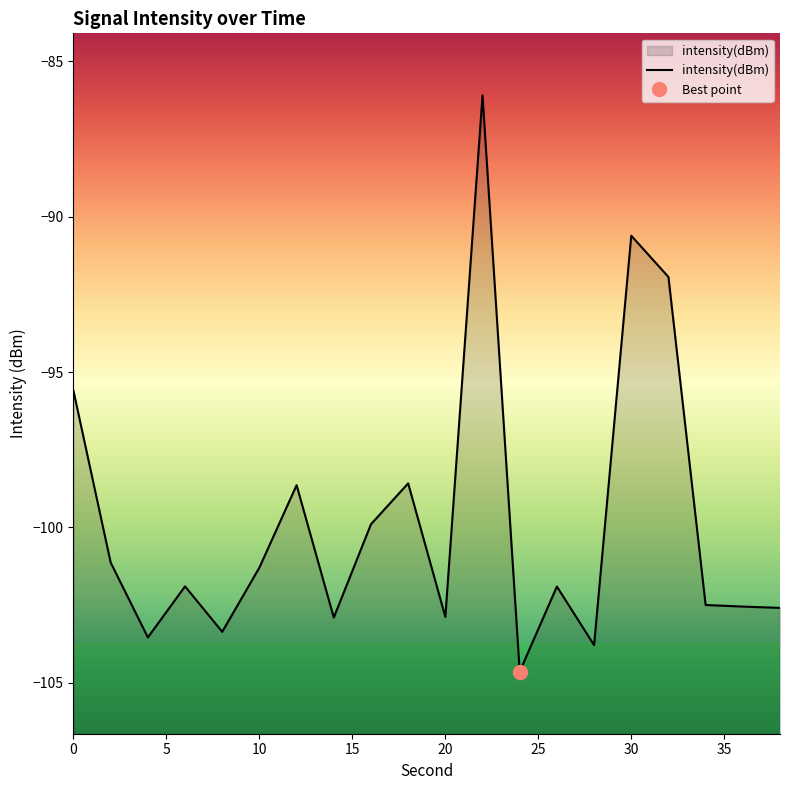

Does the chart have visible grid lines?

No